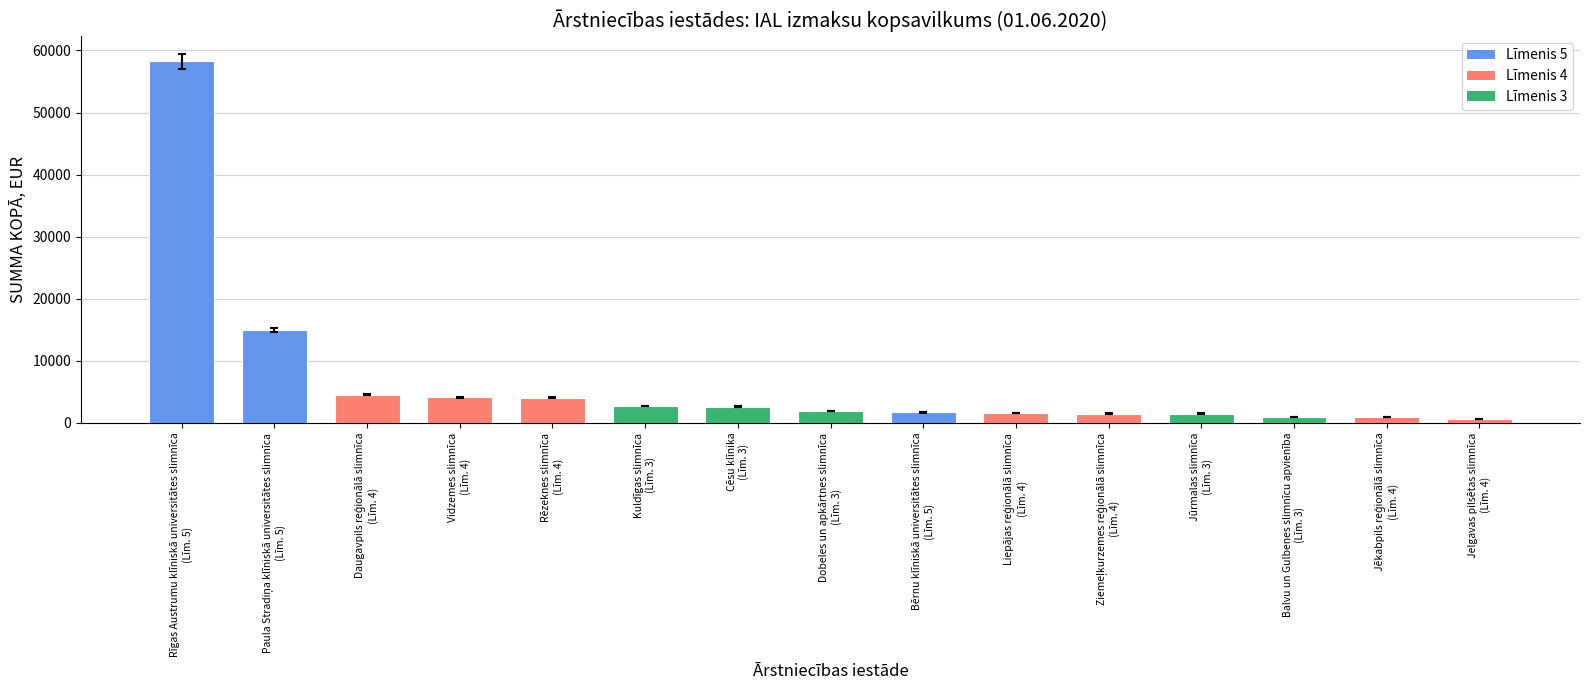

What is the difference between the maximum and minimum values?

57653.7